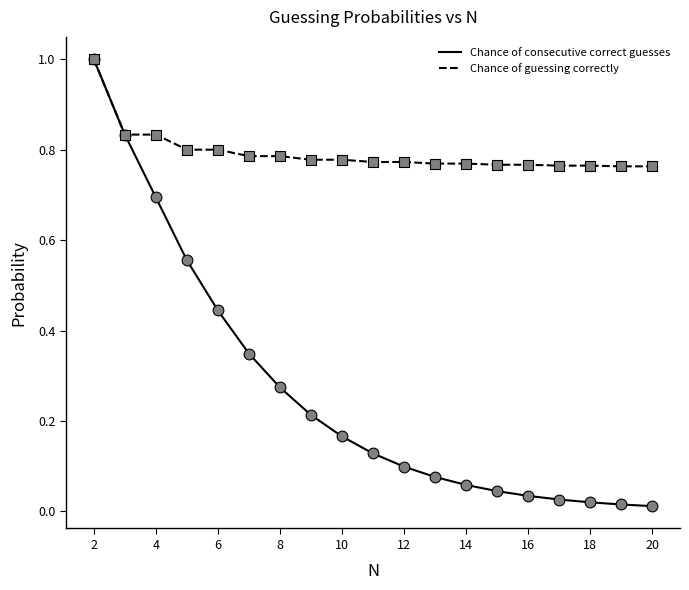

Which series has the largest total across all categories?

Chance of guessing correctly